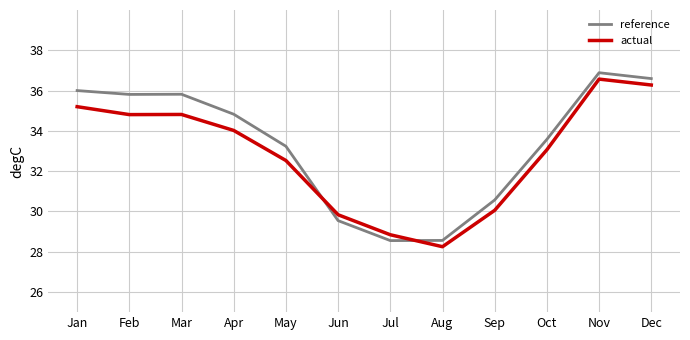

True or false: actual has more than 0 interior local peaks.

True